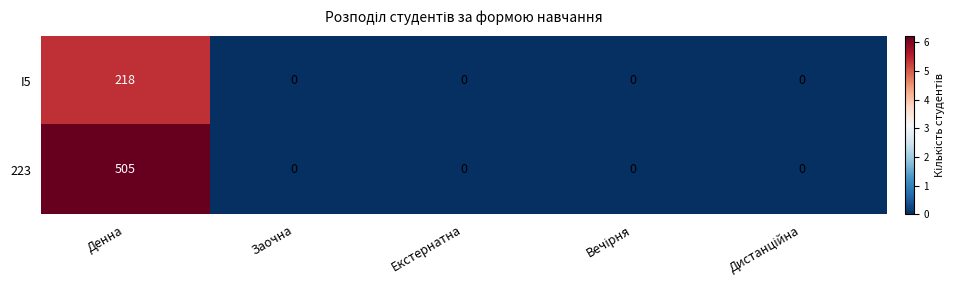

What is the difference between the maximum and minimum values in the 223 series?

505